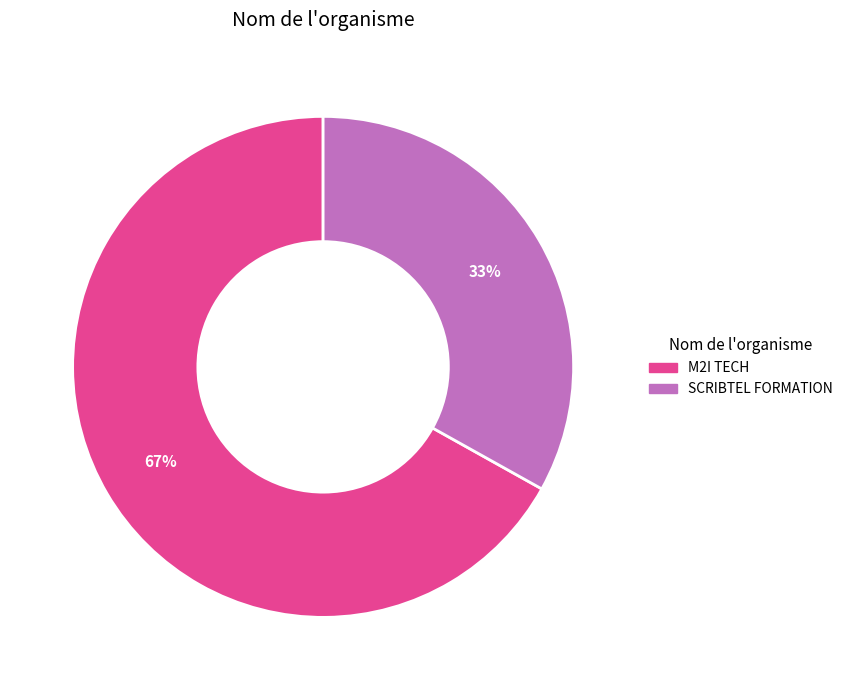

Is the sum of SCRIBTEL FORMATION and M2I TECH greater than half?

Yes